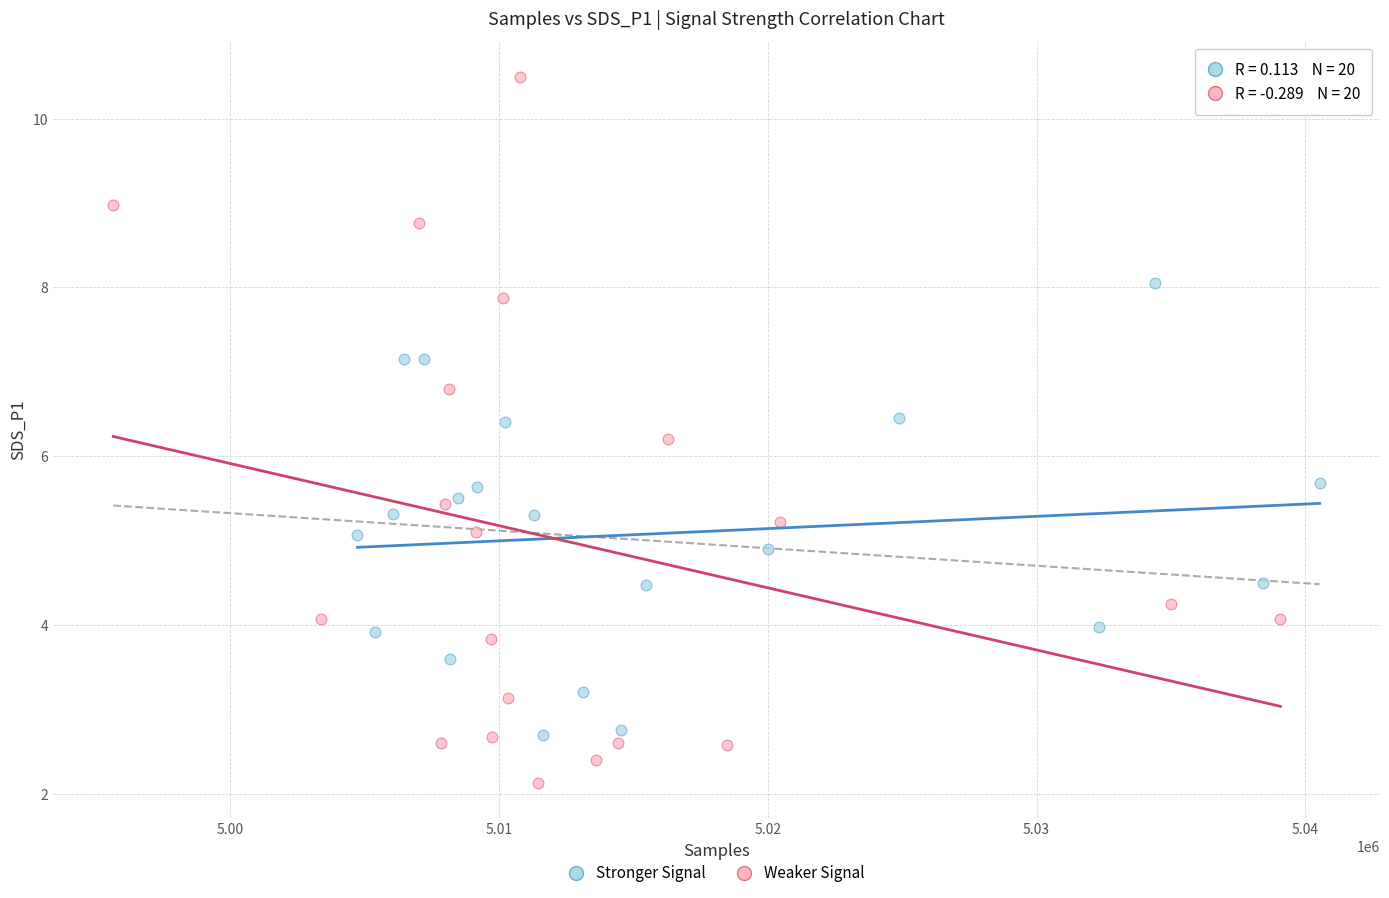

Which series reaches the maximum Y coordinate?

Weaker Signal